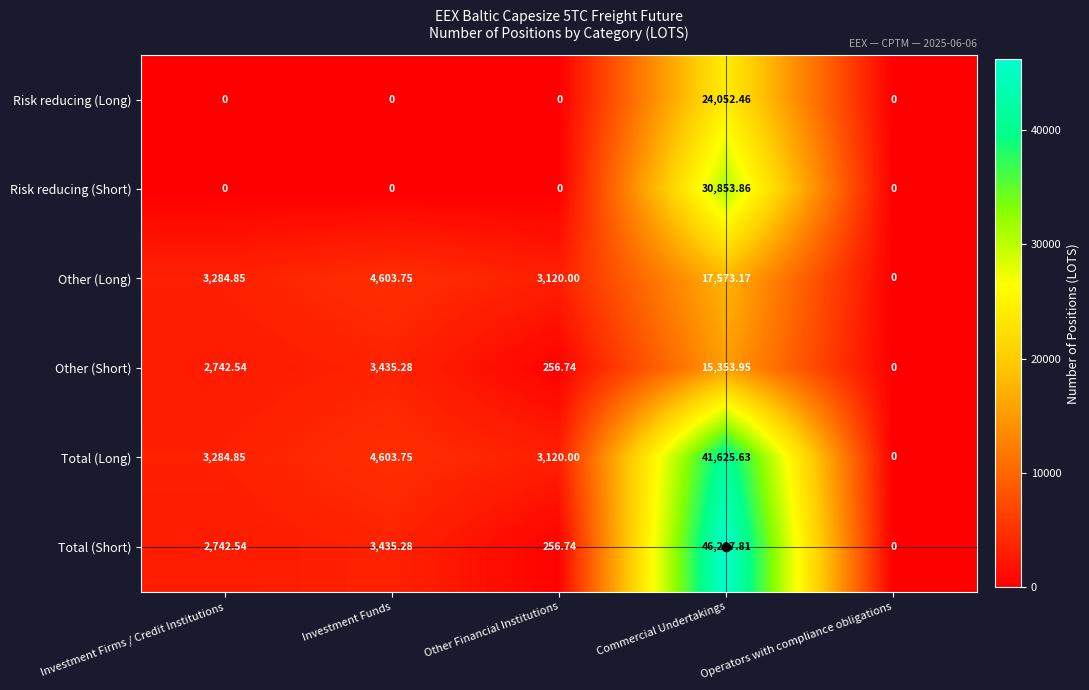

At how many categories does at least one series exceed 36424?

1